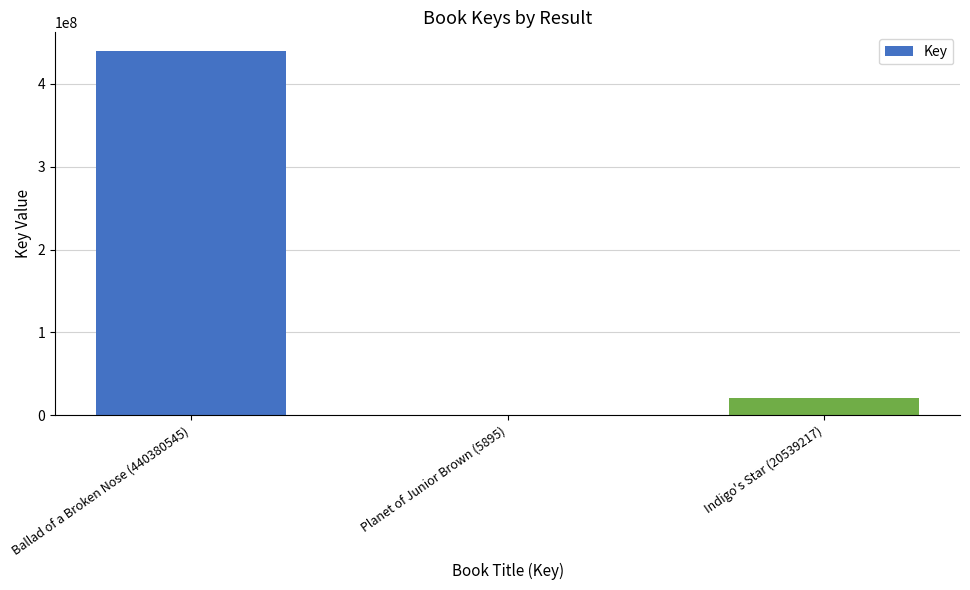

The chart shows a value of 20539217 at Indigo's Star (20539217). True or false?

True